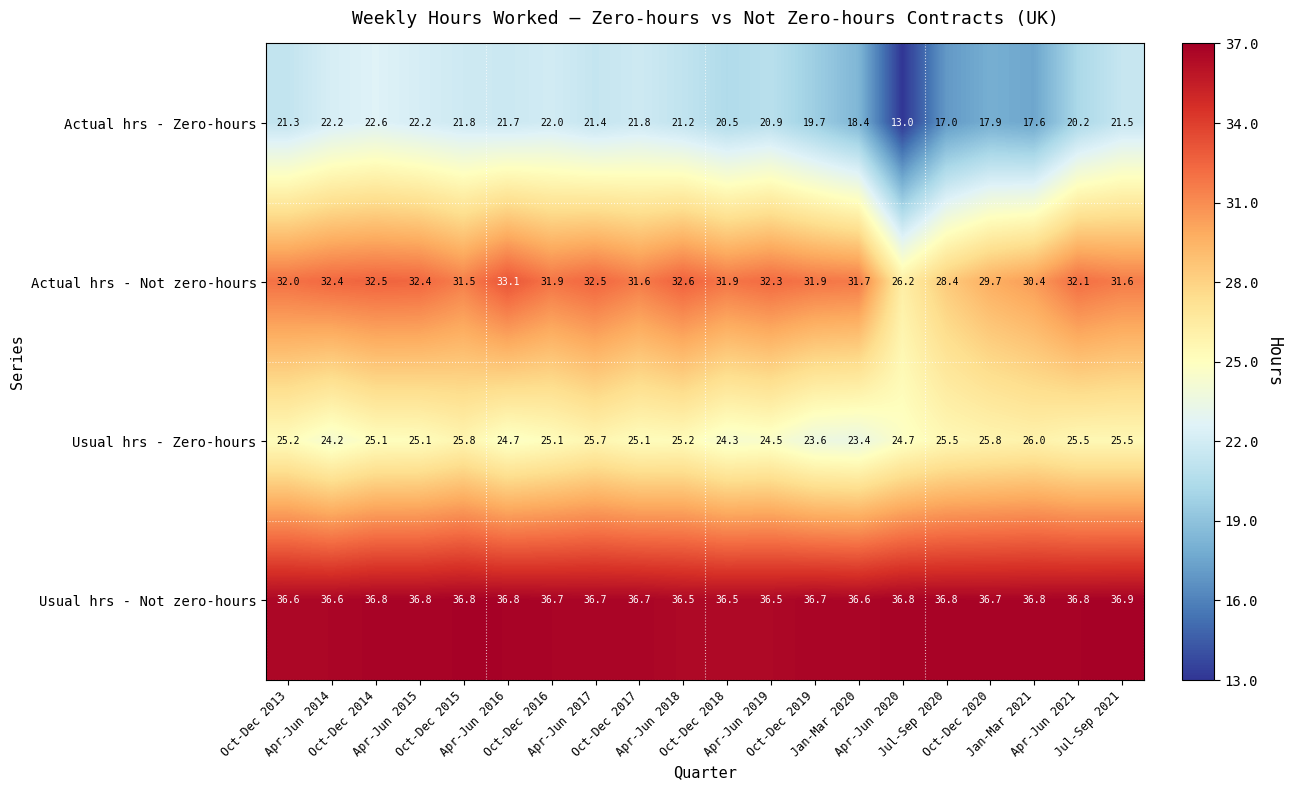

What is the sum of all Actual hrs - Zero-hours values?

404.9